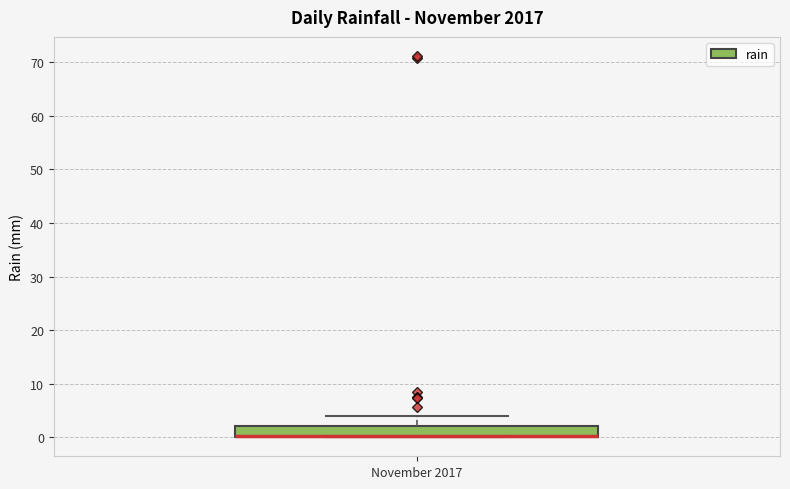

Transcribe this box plot: give where the median line is, the range the box spans, and where the two whiskers end, as read against the y-axis. The values are not printed on the chart, so give them approximately, as read against the axis.

median 0 (drawn on the box's lower edge), box 0 to 2, whiskers 0 to 4